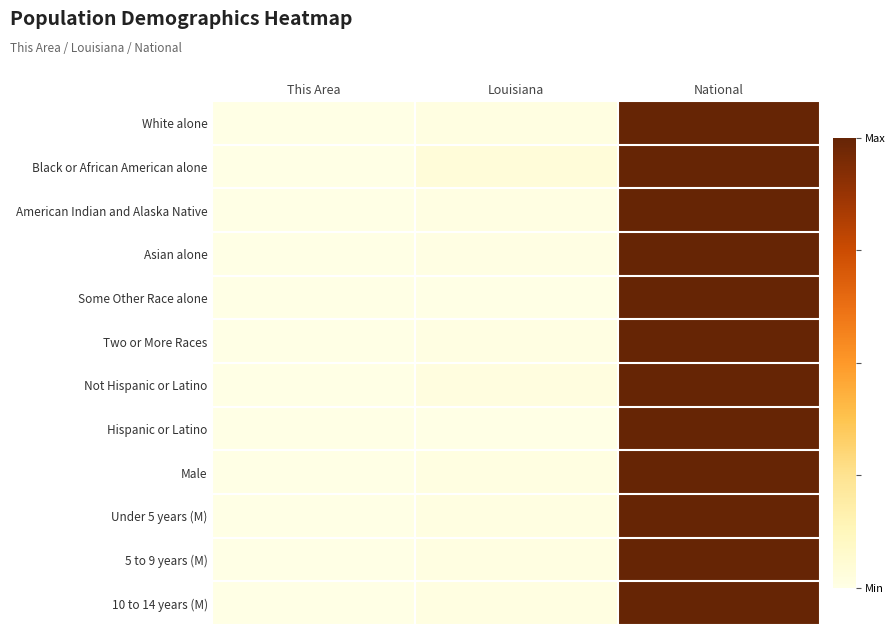

Between This Area and National, which series saw the biggest shift?

White alone